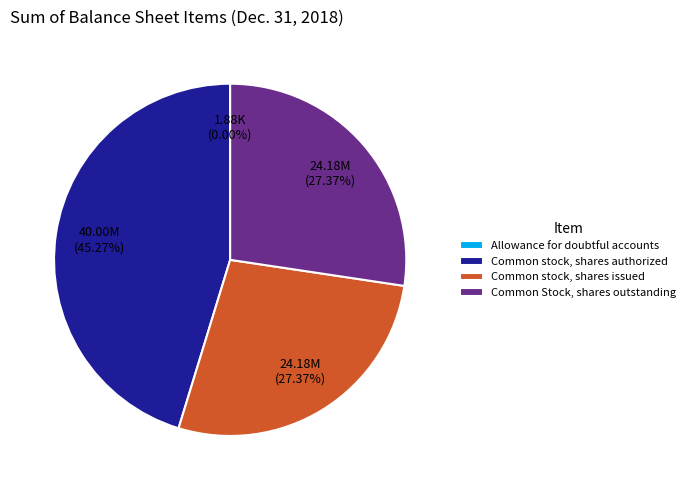

To the nearest percent, what is the average slice percentage?

25%